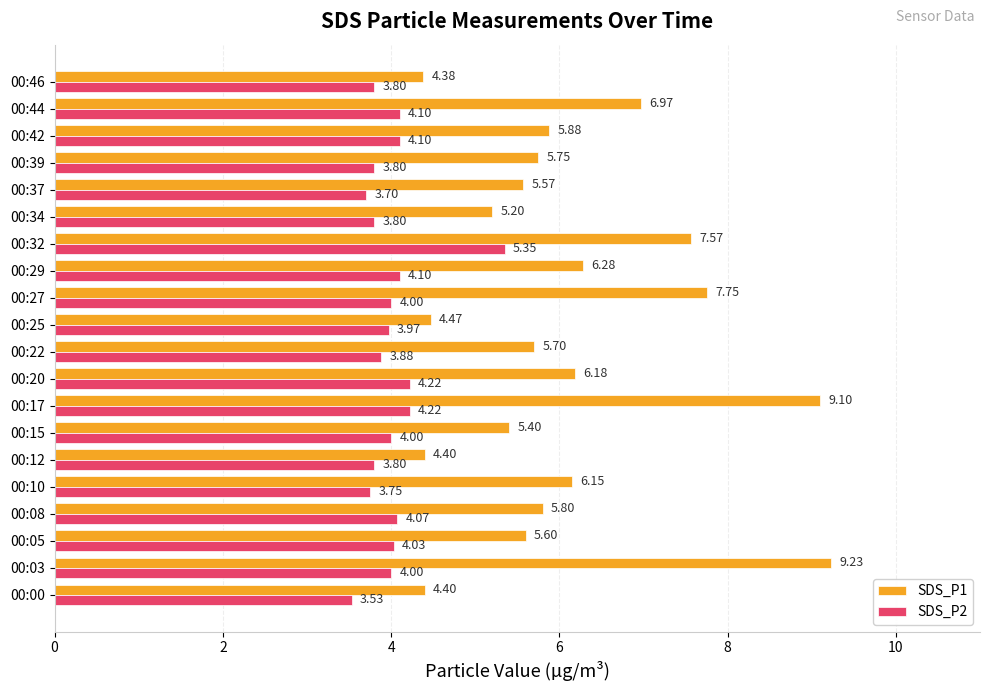

Which series has the largest total across all categories?

SDS_P1